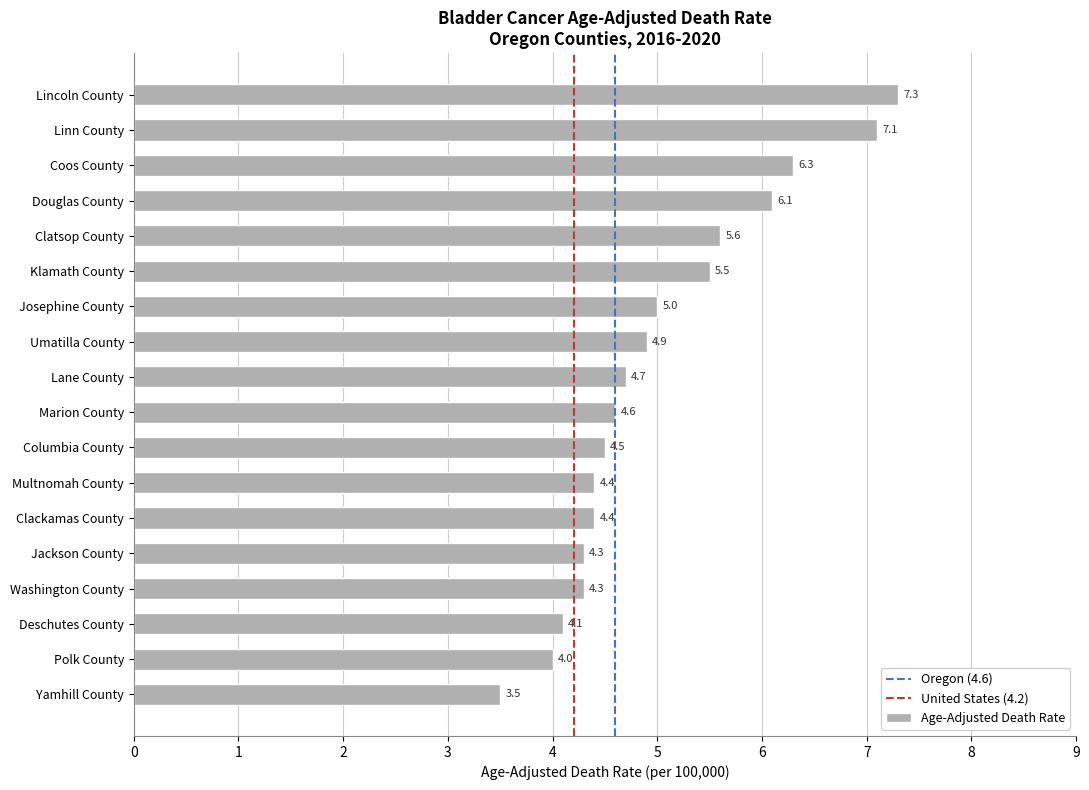

What is the approximate value at Clatsop County?

5.6